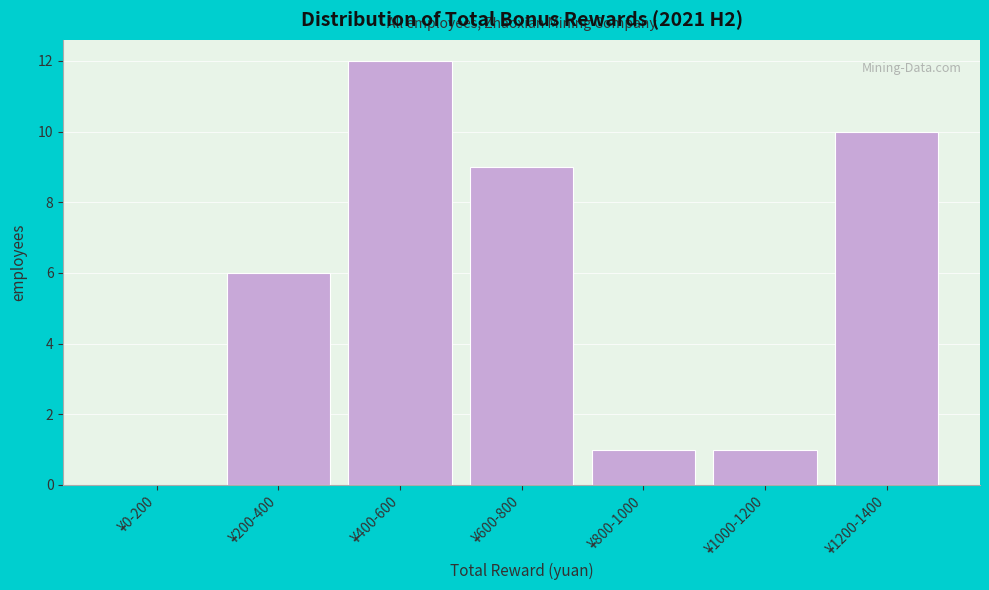

Reading right to left, extract all data points from this chart.

¥1200-1400=10	¥1000-1200=1	¥800-1000=1	¥600-800=9	¥400-600=12	¥200-400=6	¥0-200=0